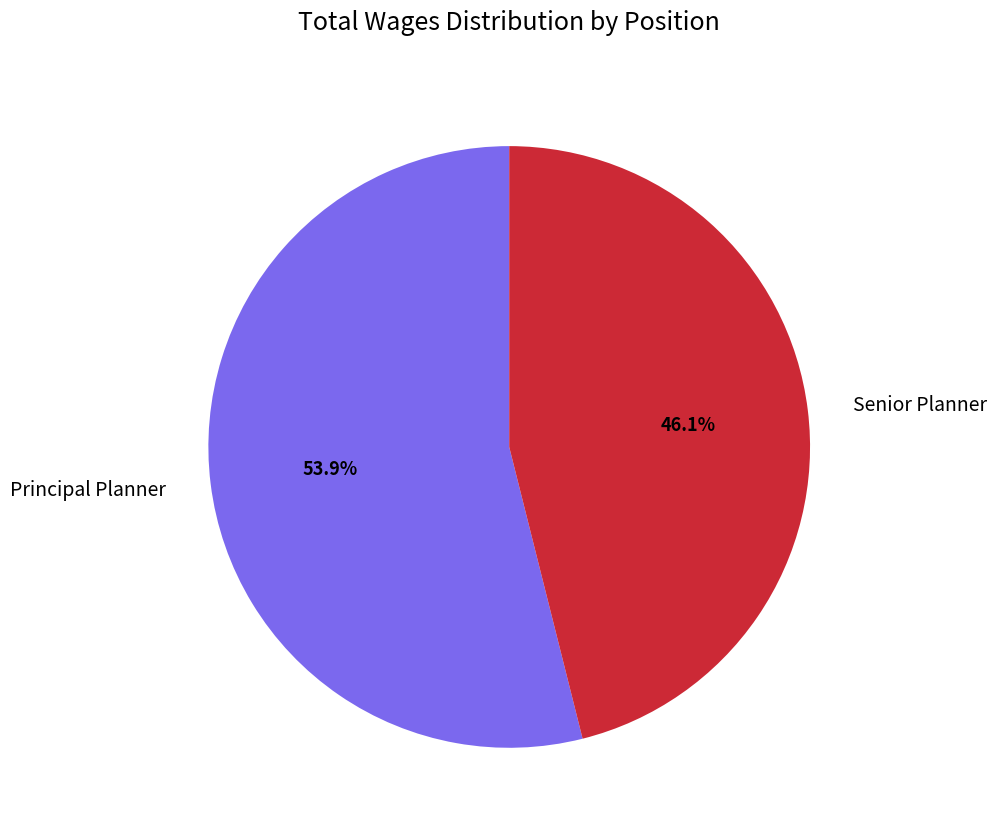

What portion of the pie excludes Senior Planner?

53.9%